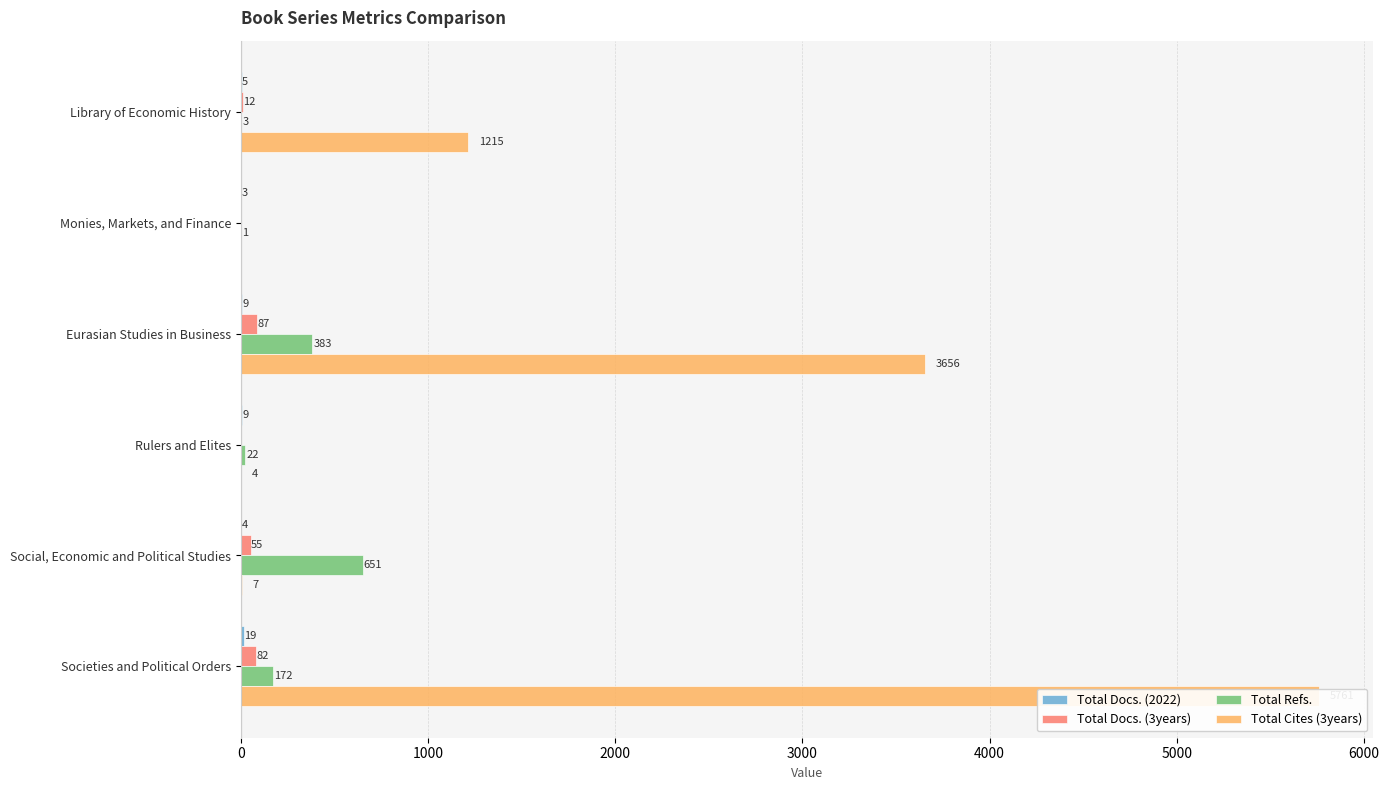

What is the value of the Total Docs. (2022) bar at the 4th from the left?

9